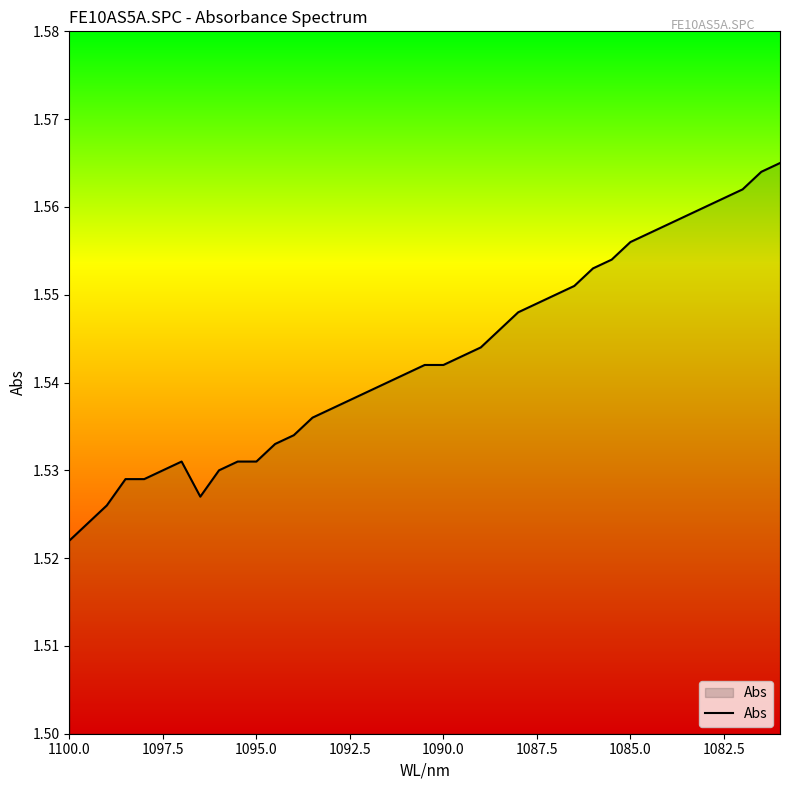

Reading right to left, what are all the values shown in this chart?

1.6	1.6	1.6	1.6	1.6	1.6	1.6	1.6	1.6	1.6	1.6	1.6	1.6	1.5	1.5	1.5	1.5	1.5	1.5	1.5	1.5	1.5	1.5	1.5	1.5	1.5	1.5	1.5	1.5	1.5	1.5	1.5	1.5	1.5	1.5	1.5	1.5	1.5	1.5